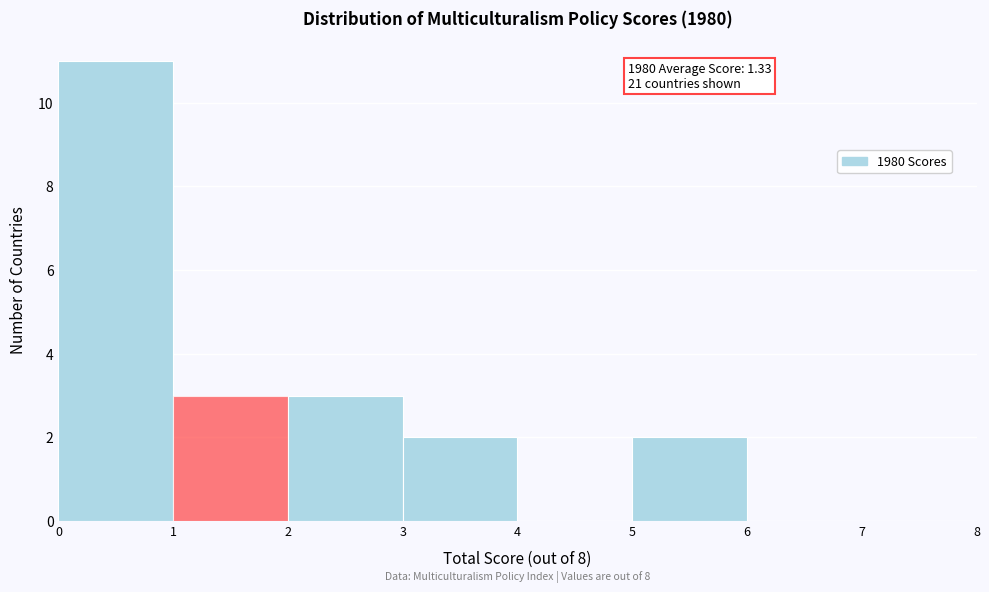

Which range on the x-axis has the tallest bar?

0 to 1